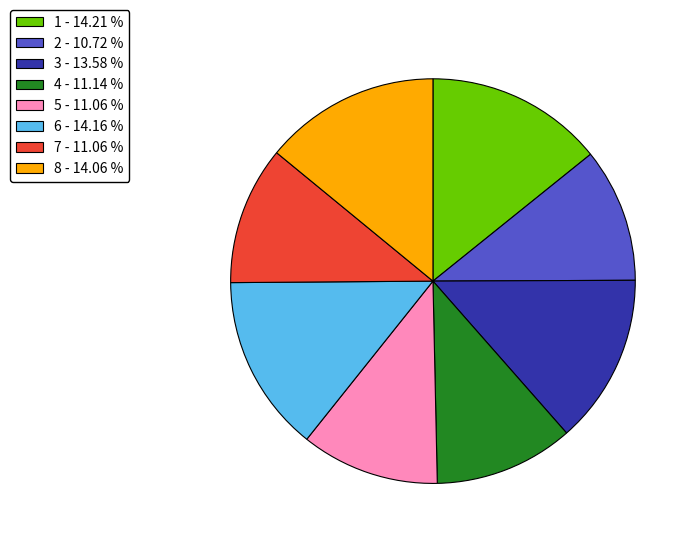

The 2 slice represents 11% of the pie. True or false?

True